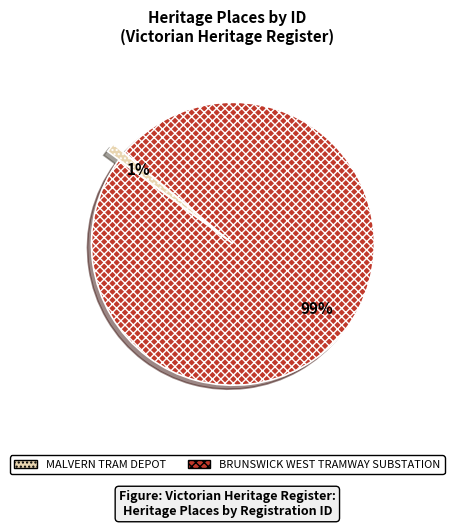

Rank the categories by value from highest to lowest.

BRUNSWICK WEST TRAMWAY SUBSTATION, MALVERN TRAM DEPOT